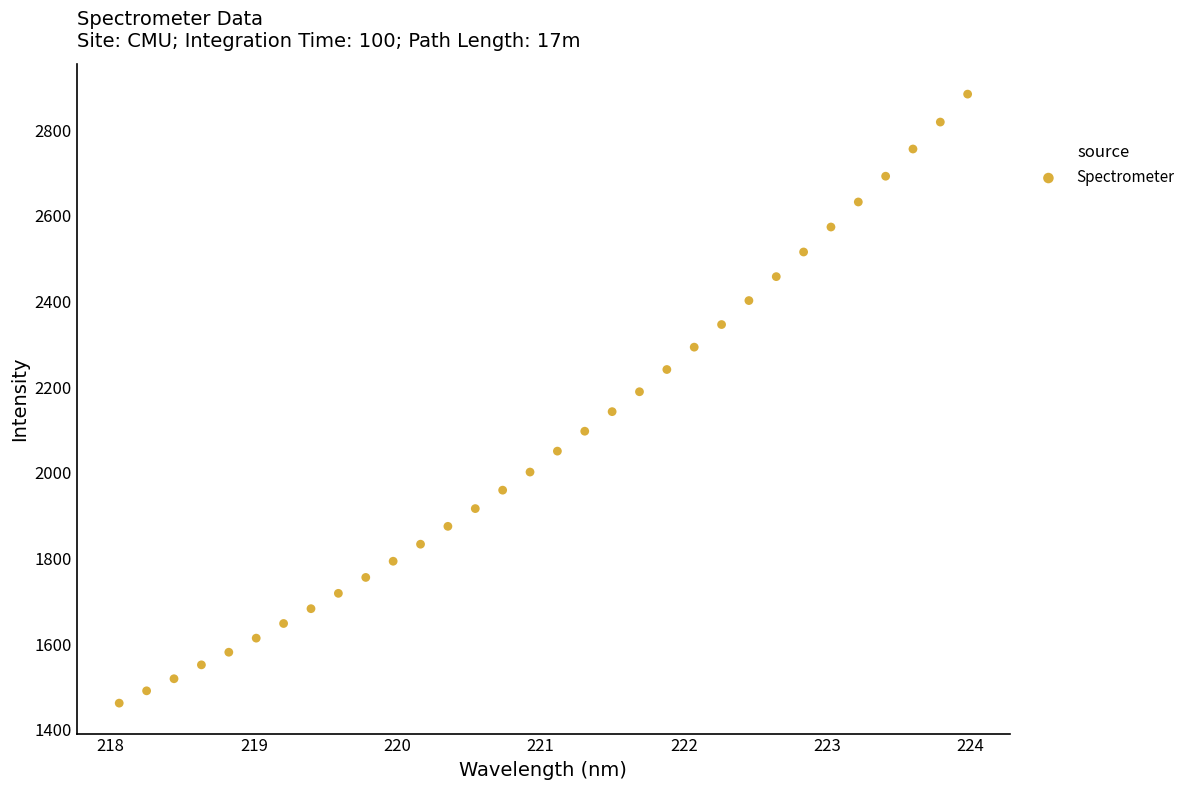

What is the range of Y values (max minus min)?

1421.6